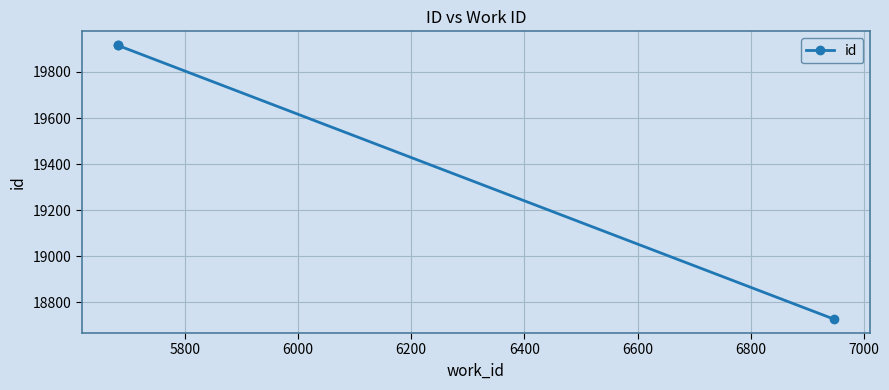

The chart shows a value of 6680 at 6000. True or false?

False